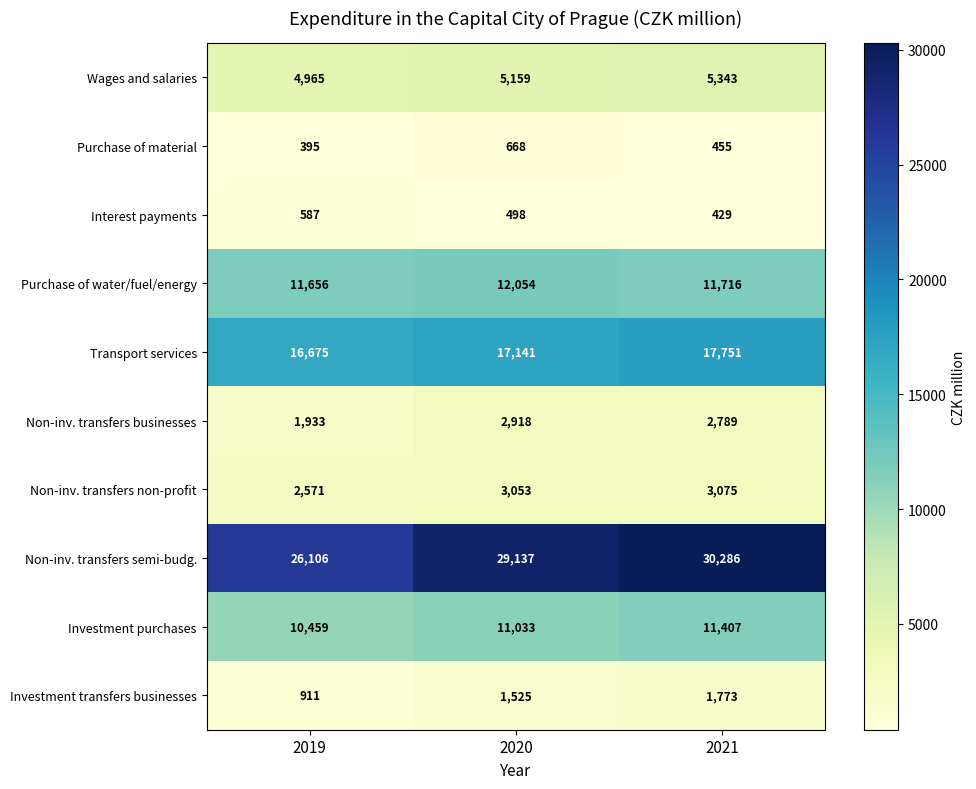

At which category does the chart reach its minimum across all series?

2019